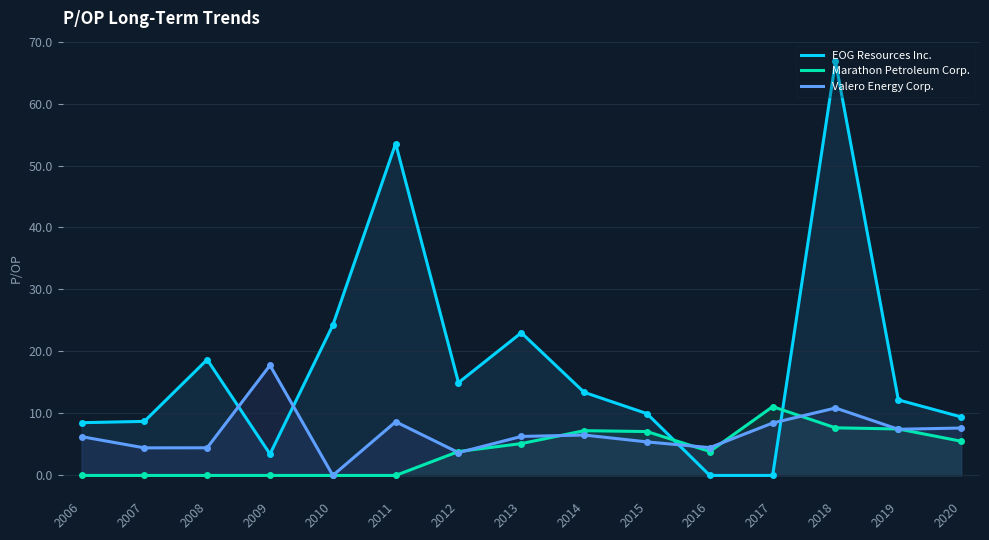

What is the difference between the highest and lowest values at 2012?

11.3